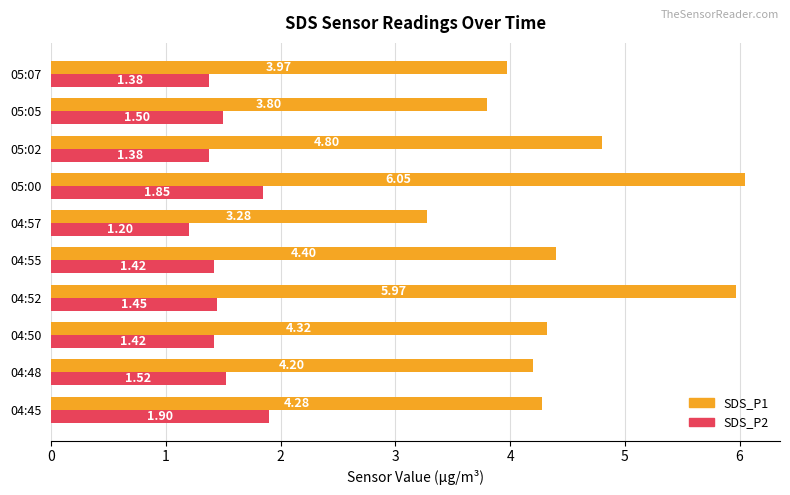

Is the value of SDS_P1 at 04:57 greater than the value of SDS_P2 at 05:02?

Yes